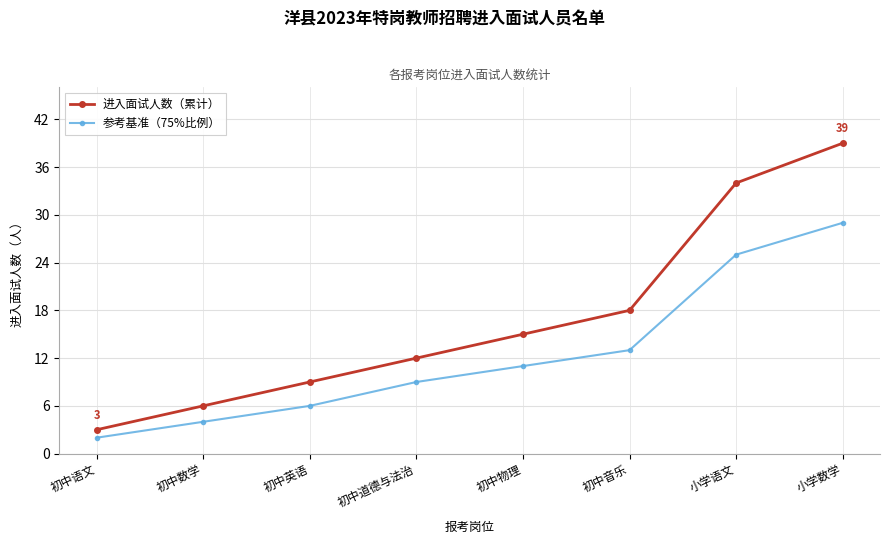

Rank the categories by 进入面试人数（累计） value from highest to lowest.

小学数学, 小学语文, 初中音乐, 初中物理, 初中道德与法治, 初中英语, 初中数学, 初中语文